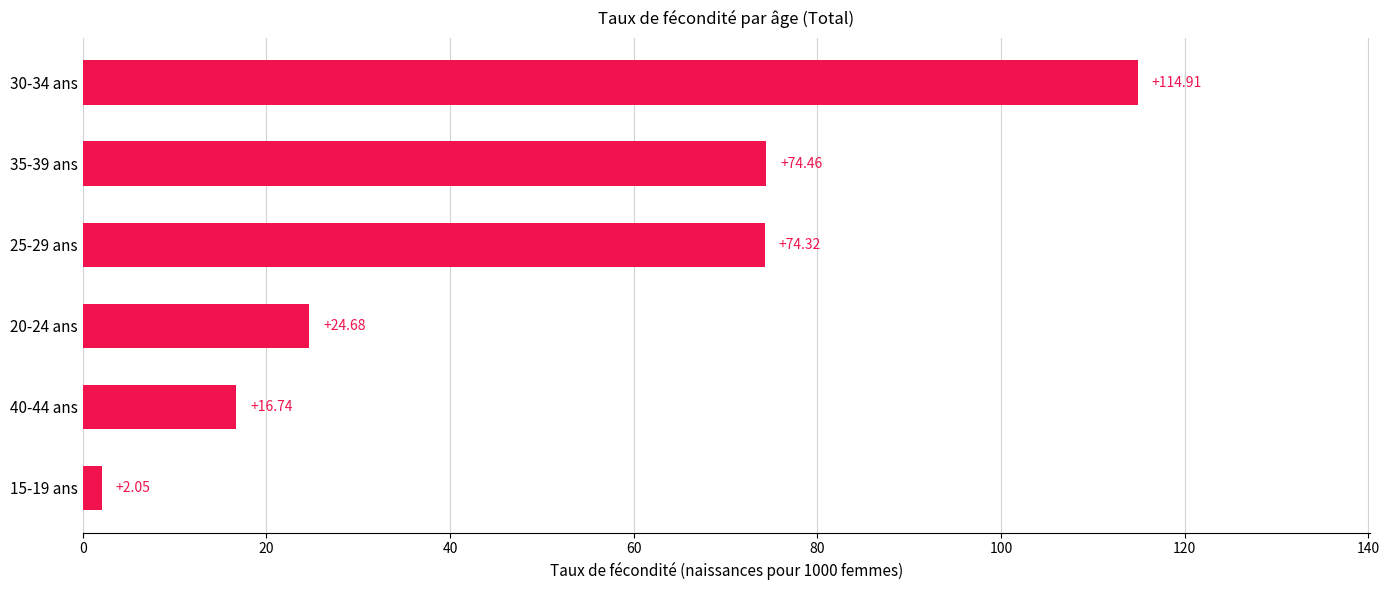

Are the bars grouped side by side (vs. stacked)?

No